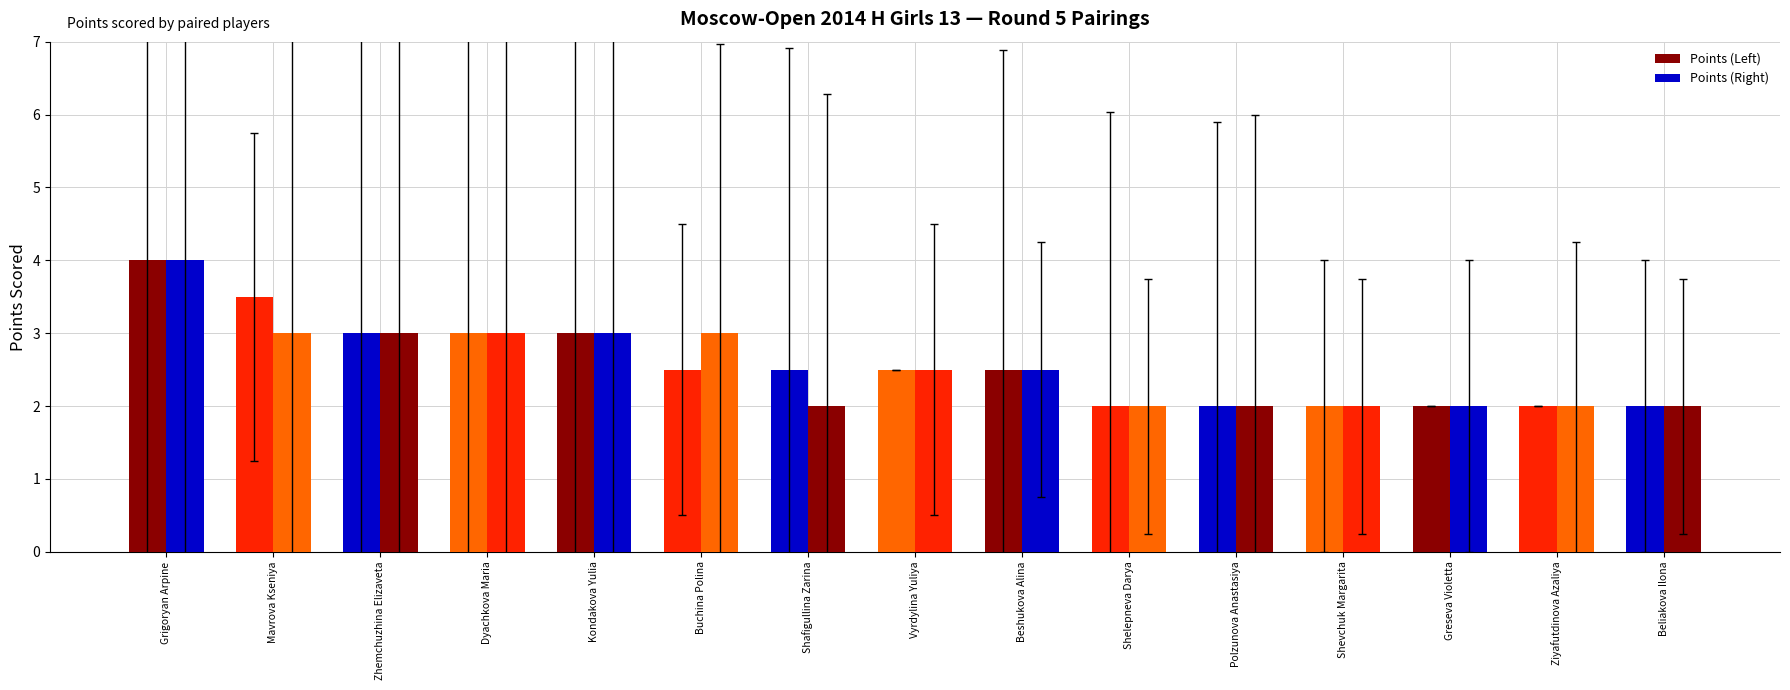

Which series has the largest total across all categories?

Points (Left)